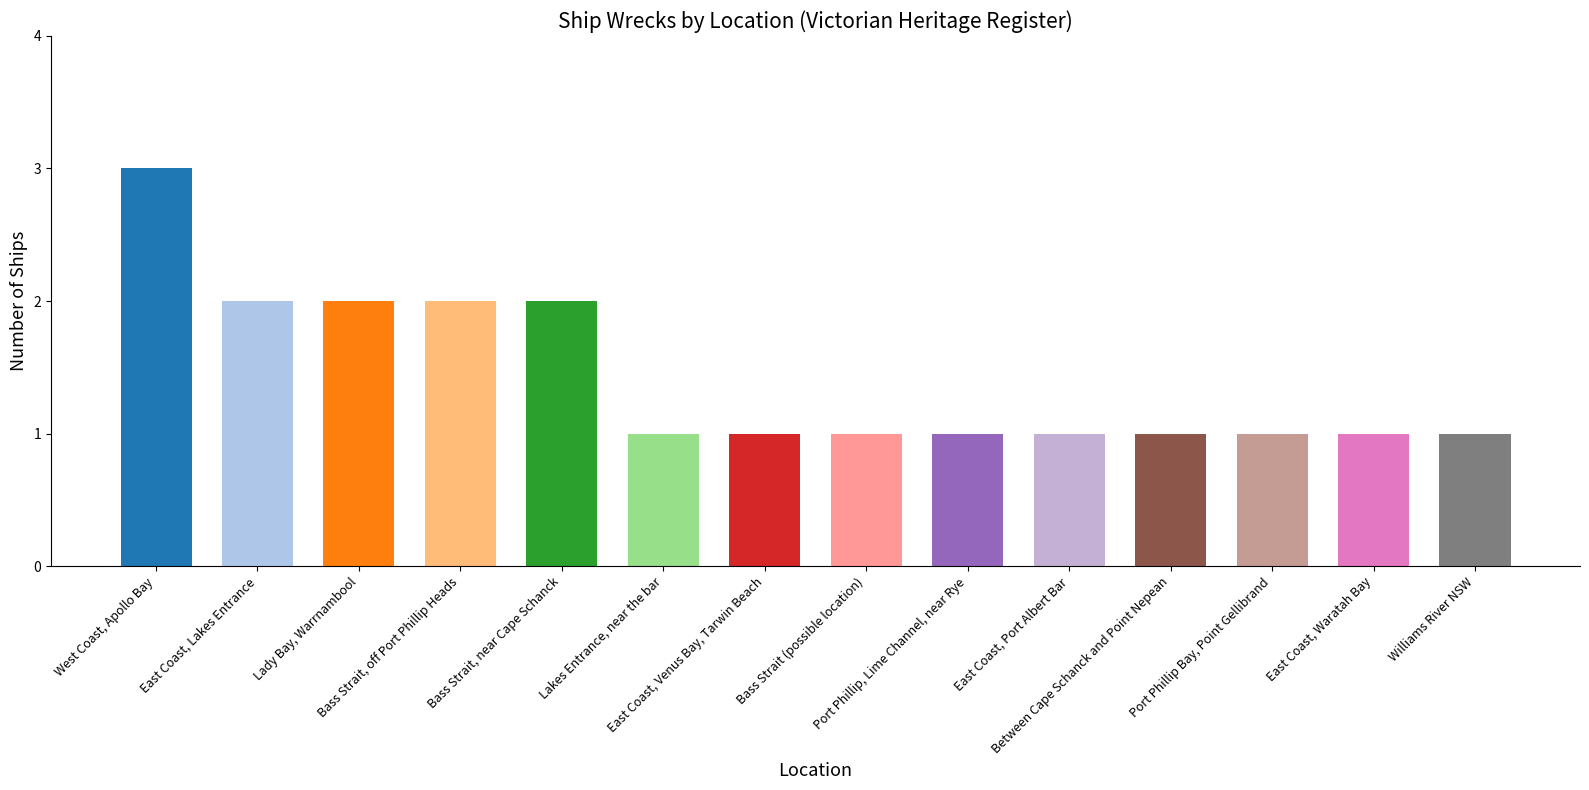

How many series are shown in this chart?

1